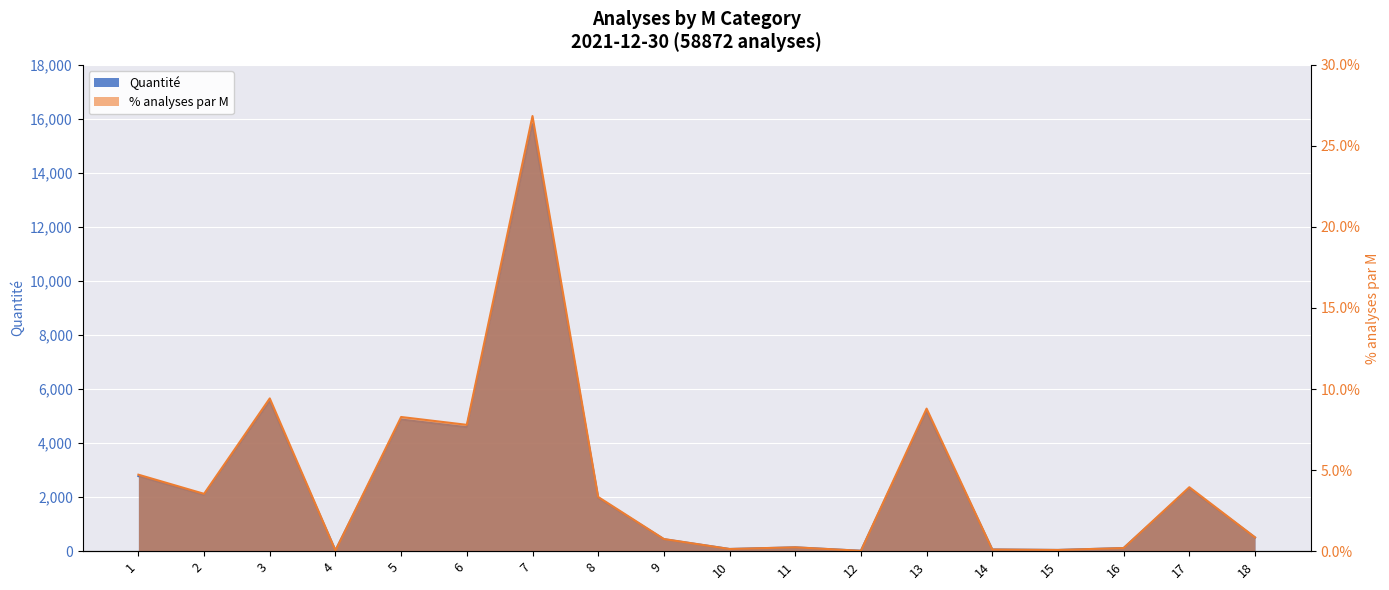

What is the value of the % analyses point at the 3rd from the left?

0.1